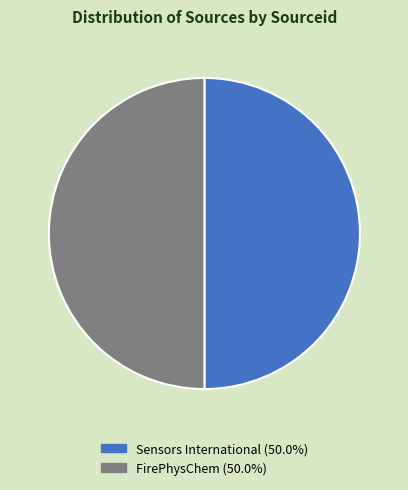

What is the ratio of the value at FirePhysChem (50.0%) to the value at Sensors International (50.0%)?

1.0